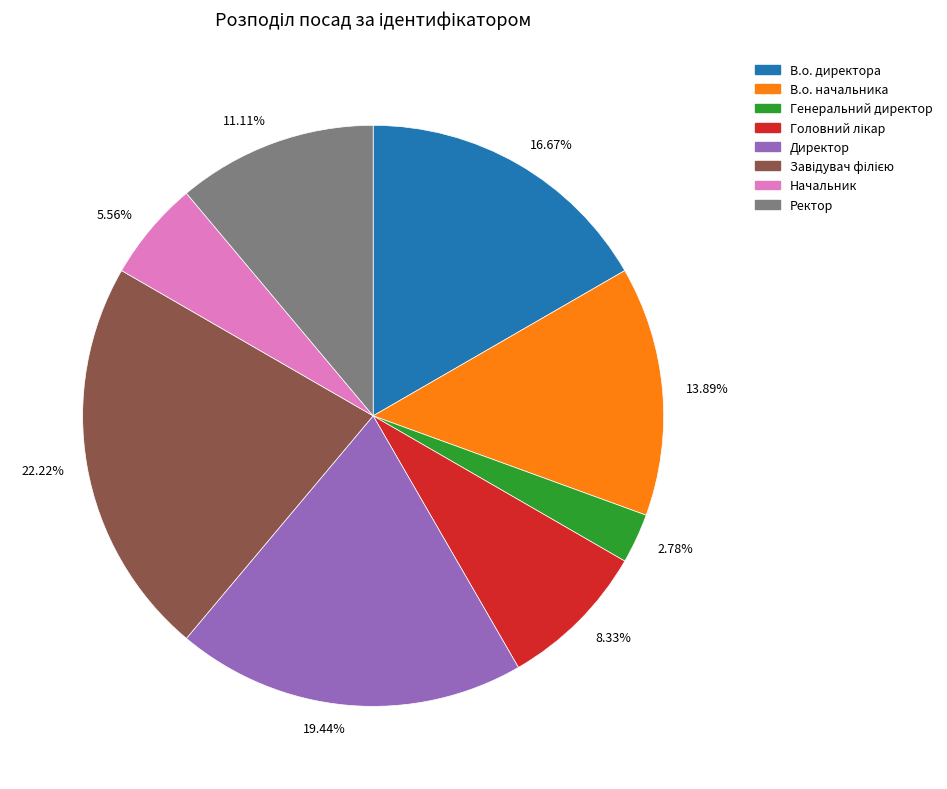

Which has a higher value, 13.89% or 11.11%?

13.89%